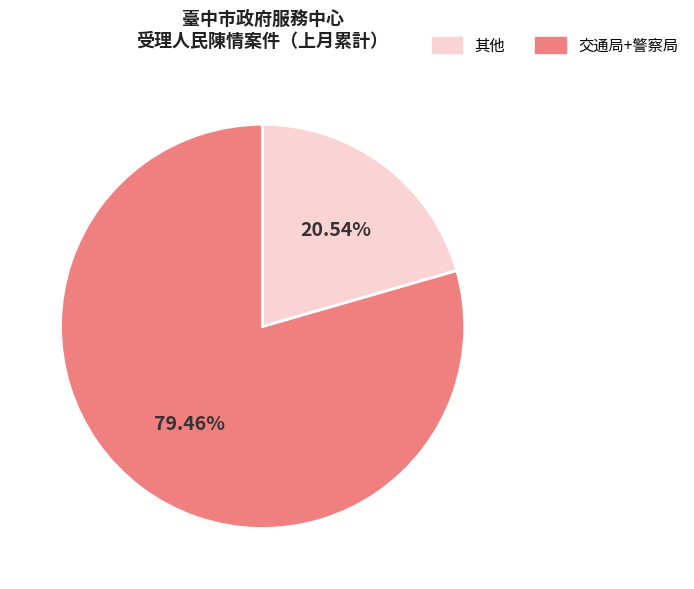

Count the number of slices in the pie.

2